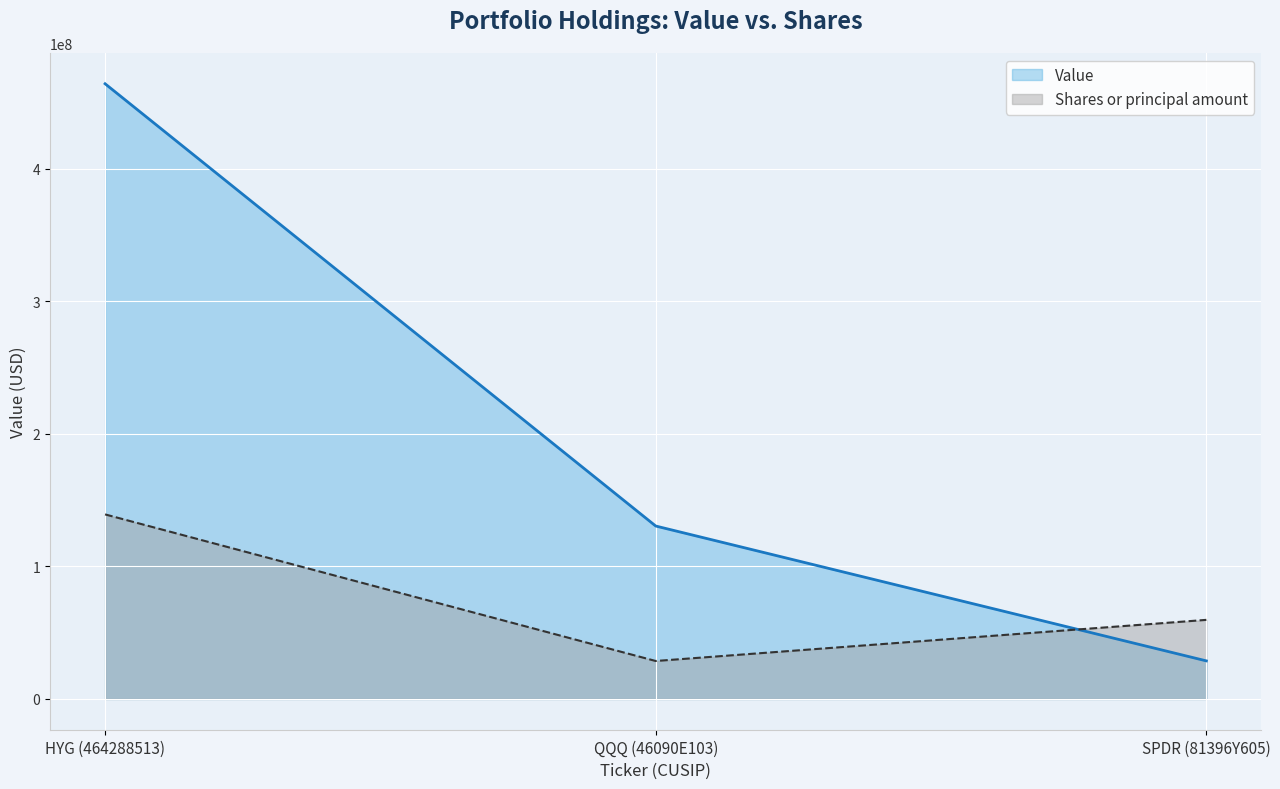

Is it true that Value equals 51543266.0 at SPDR (81396Y605)?

False